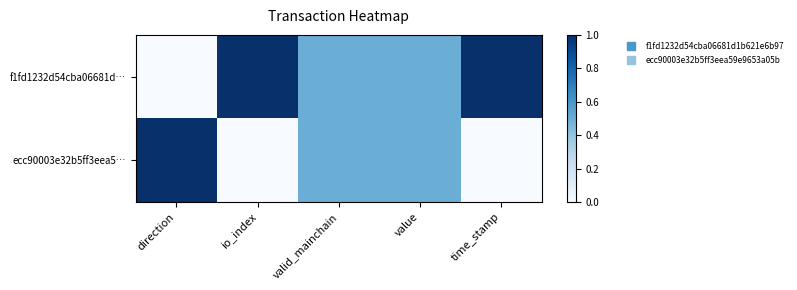

Count the number of categories in the chart.

5